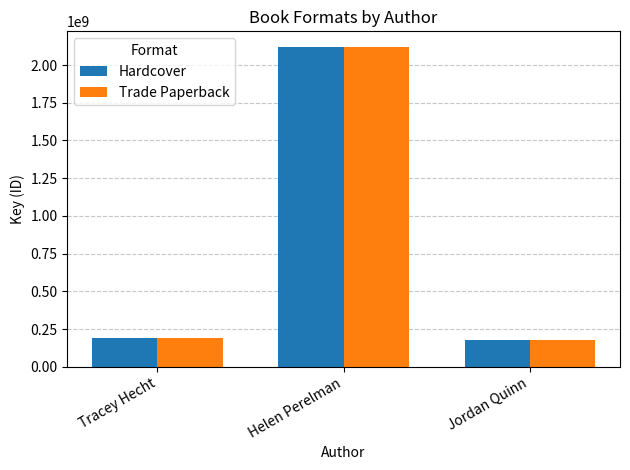

True or false: Hardcover has a value of 2117781016 at Helen Perelman.

True